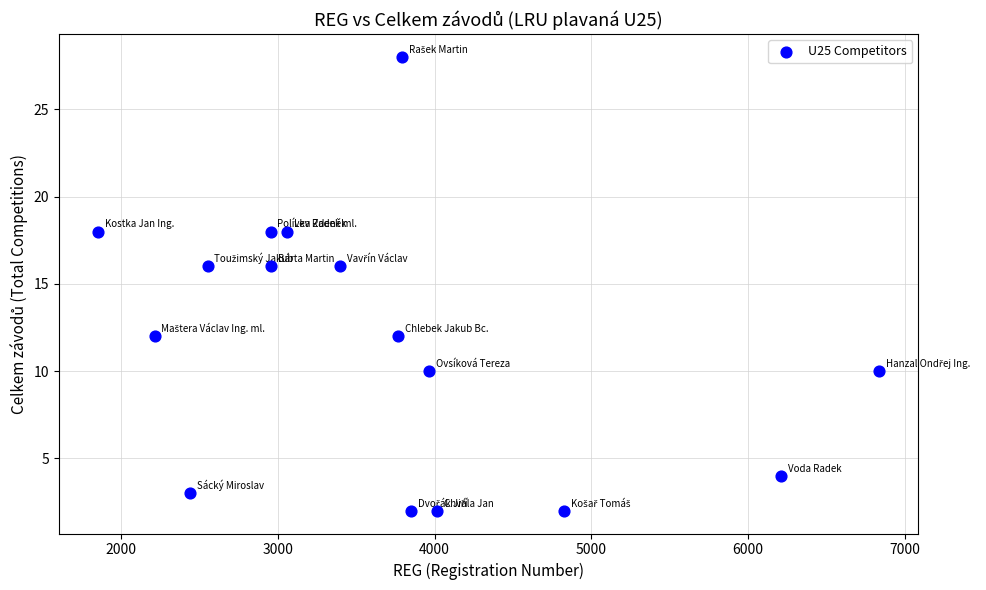

What is the range of Y values (max minus min)?

26